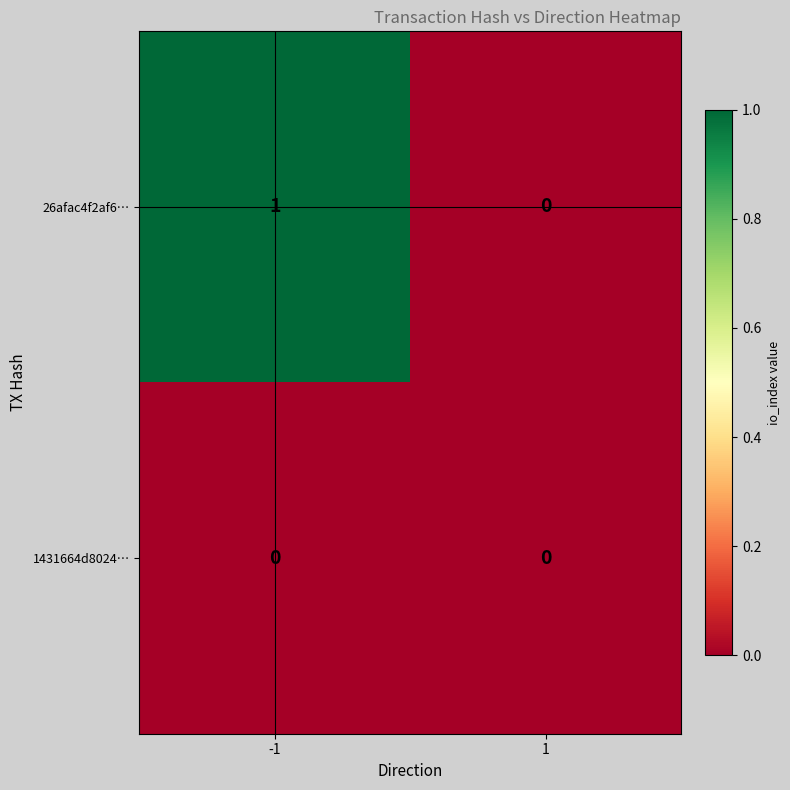

Reading left to right, transcribe all the data shown in this chart.

26afac4f2af6…: -1=1	1=0
1431664d8024…: -1=0	1=0